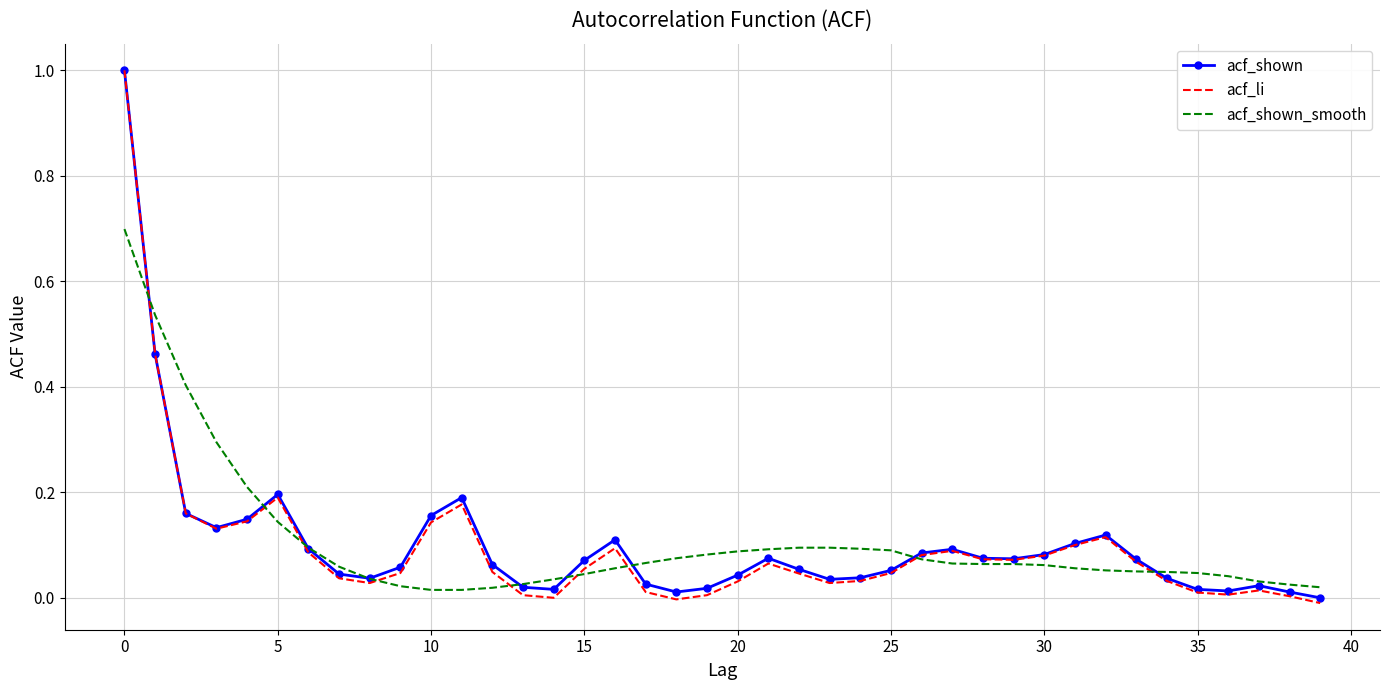

Which series has the largest range (max minus min)?

acf_li